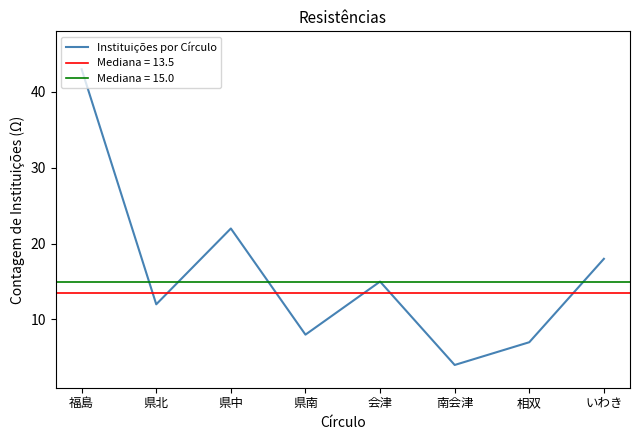

How many points are higher than both their immediate neighbors (excluding endpoints)?

2